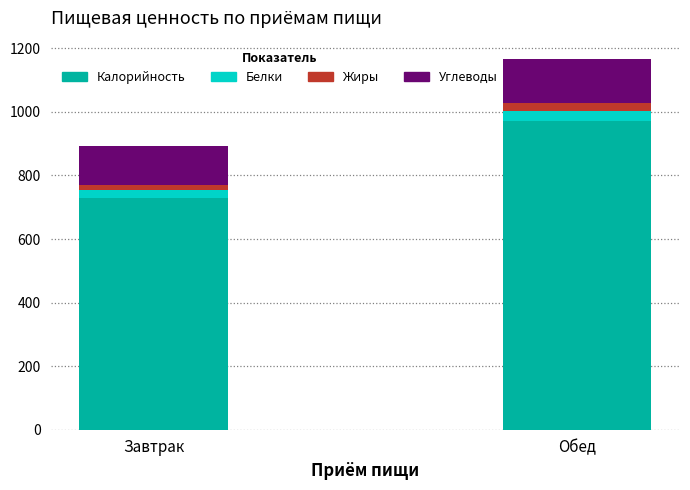

Are the bars horizontal?

No